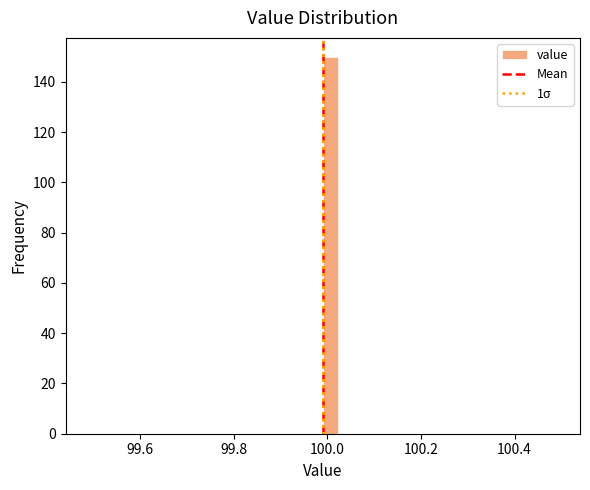

Around what value on the x-axis is the tallest bar? Give the approximate position of its centre, as read against the axis.

100.00